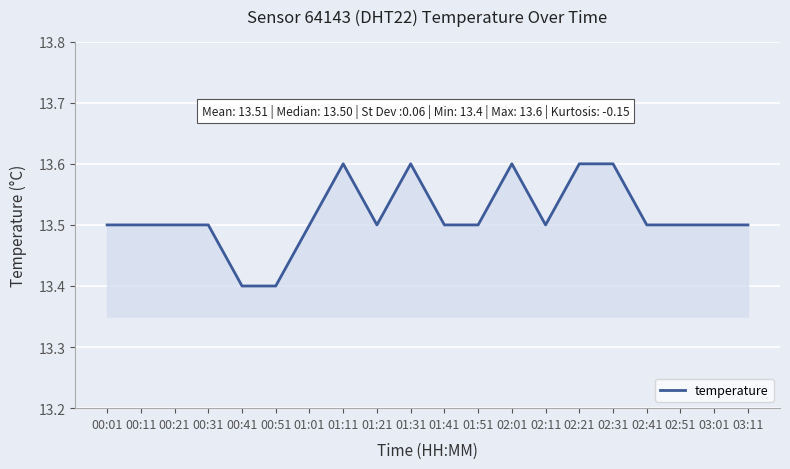

The chart shows a value of 13.6 at 02:21. True or false?

True